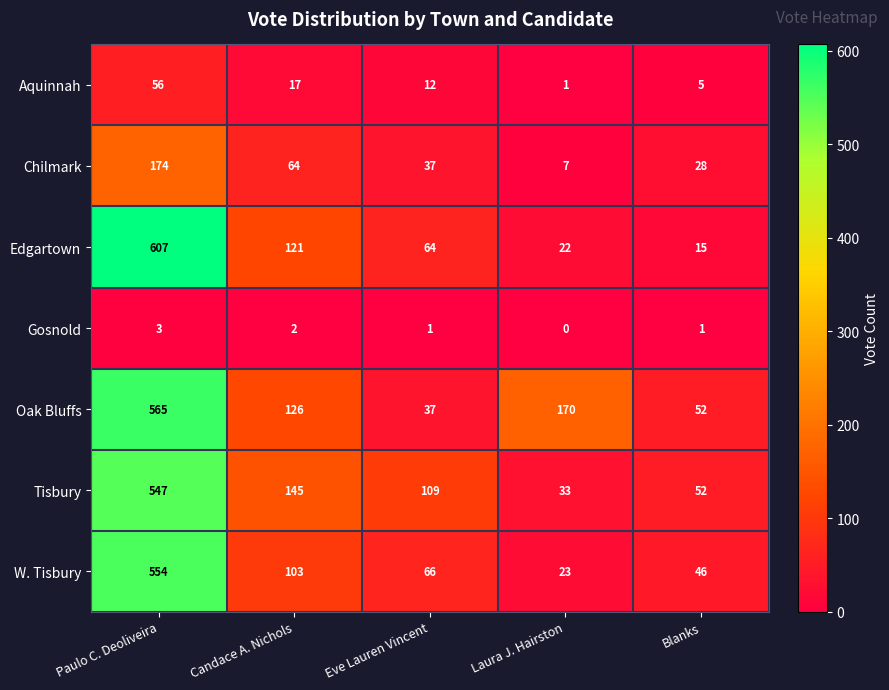

At how many categories does at least one series exceed 116?

3